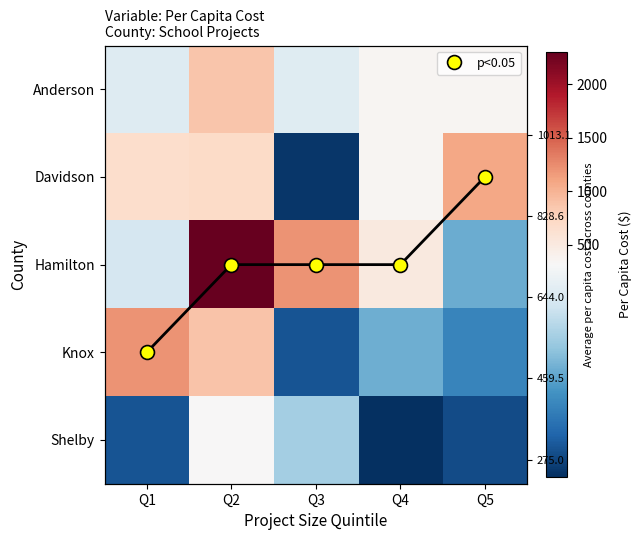

True or false: Hamilton has a value of 1911.3 at Q3.

False